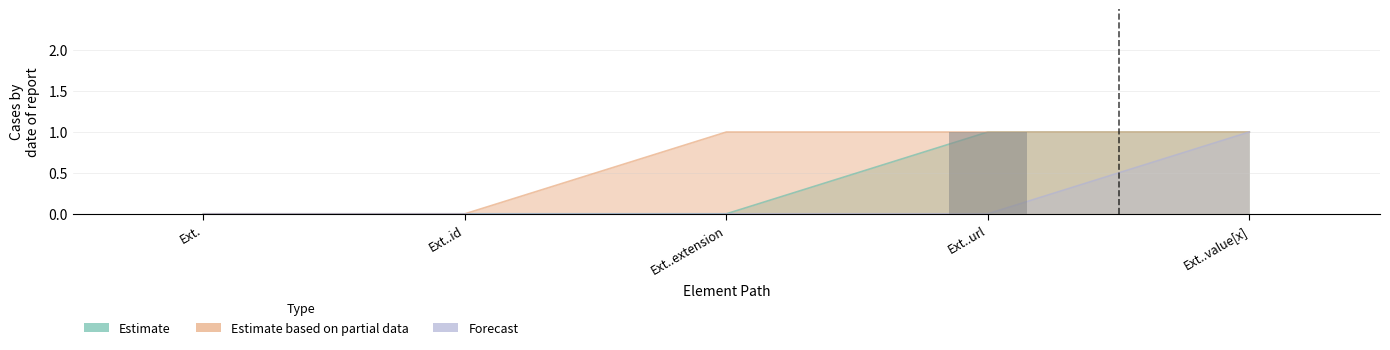

What is the sum of the Estimate based on partial data values at Ext..id and Ext..url?

1